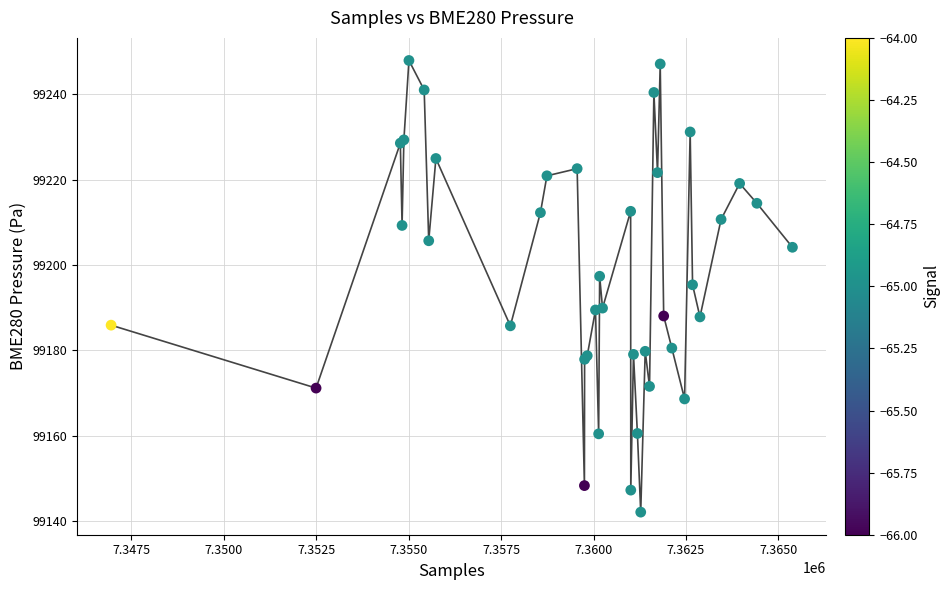

What Y value in the scatter plot is closest to 99194?

99195.3